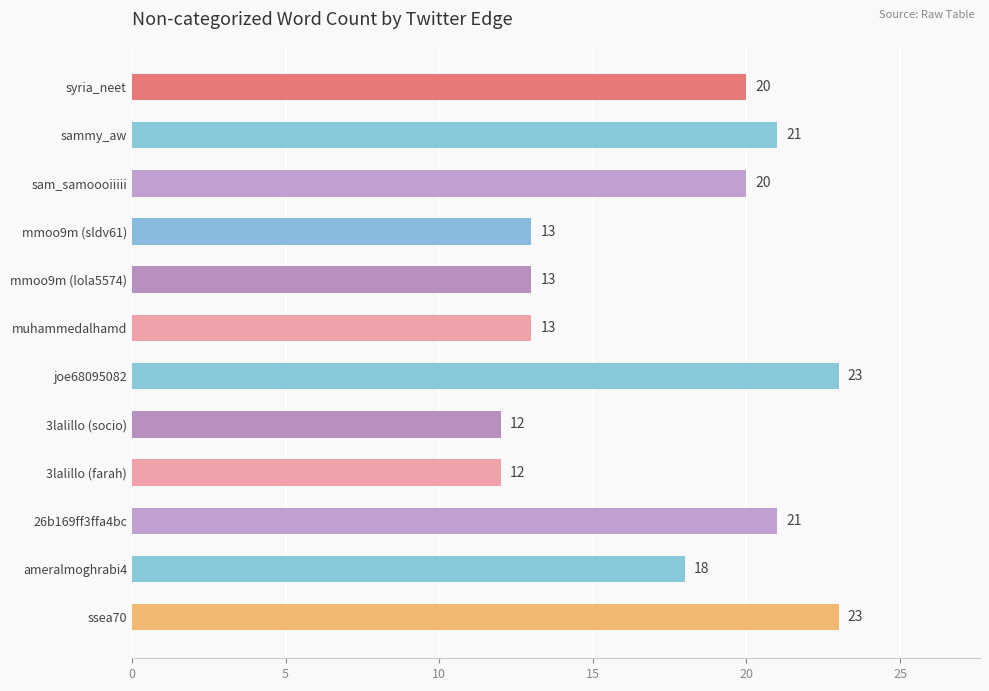

The chart shows a value of 20 at syria_neet. True or false?

True